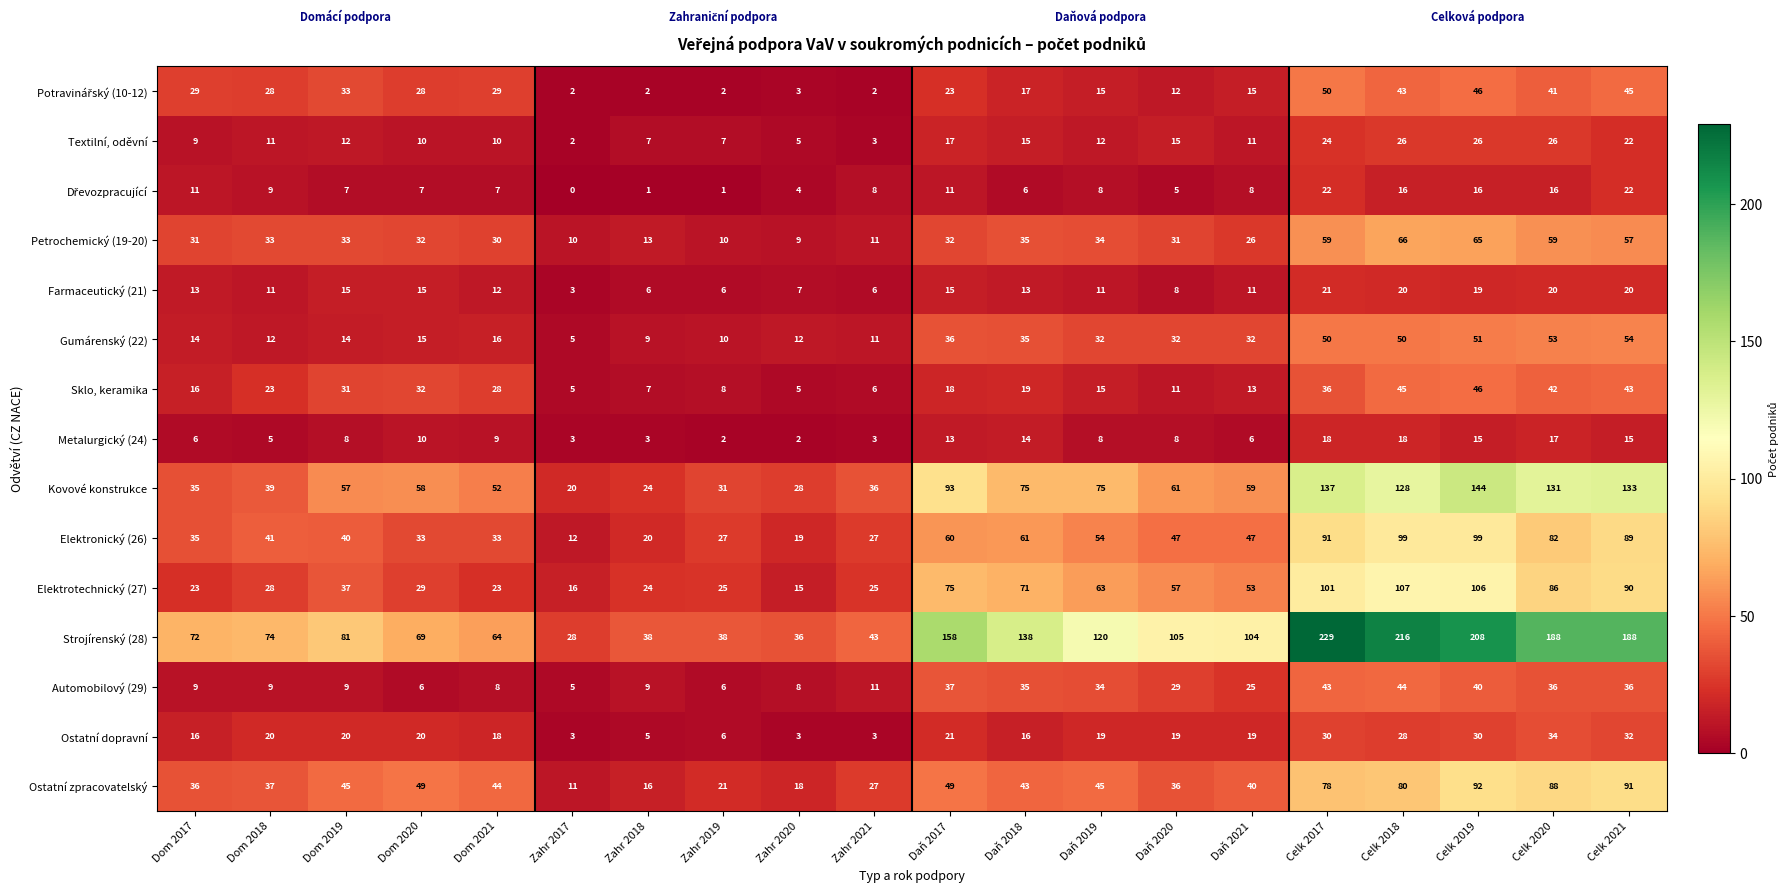

Read the Kovové konstrukce value at Celk 2018, to the nearest 50.

150